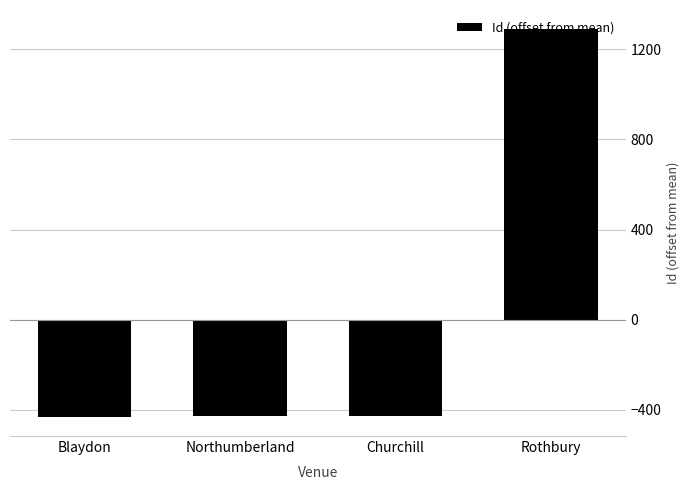

What value does the data have at Churchill?

-428.5